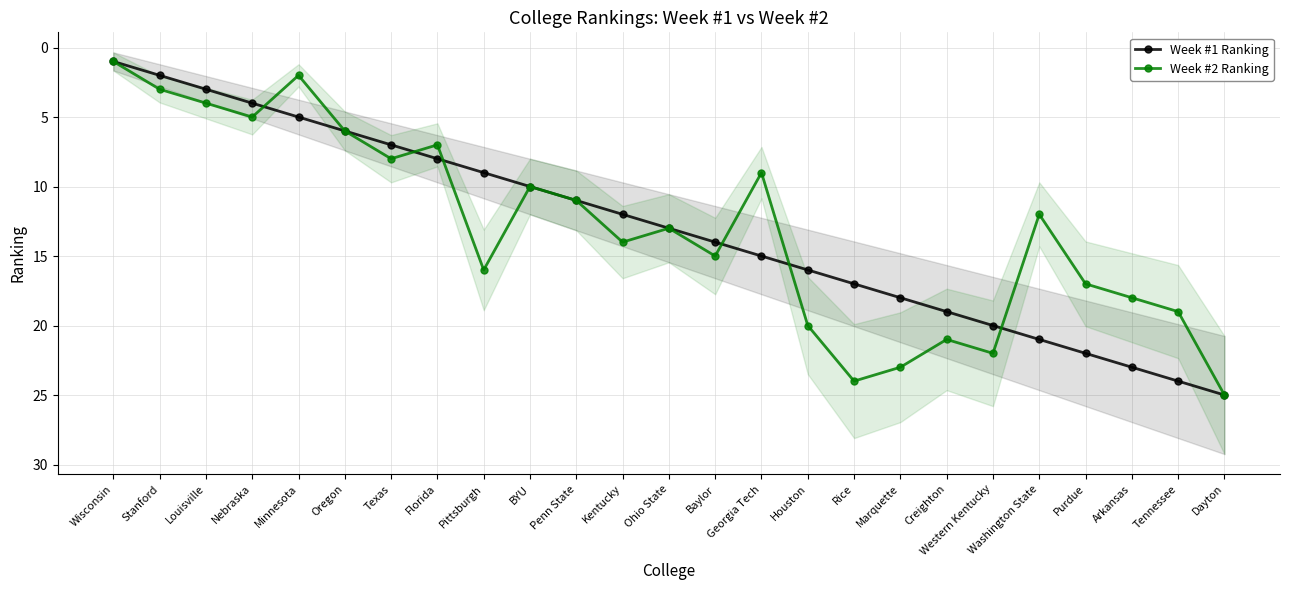

At which label does Week #2 Ranking reach its peak?

Dayton